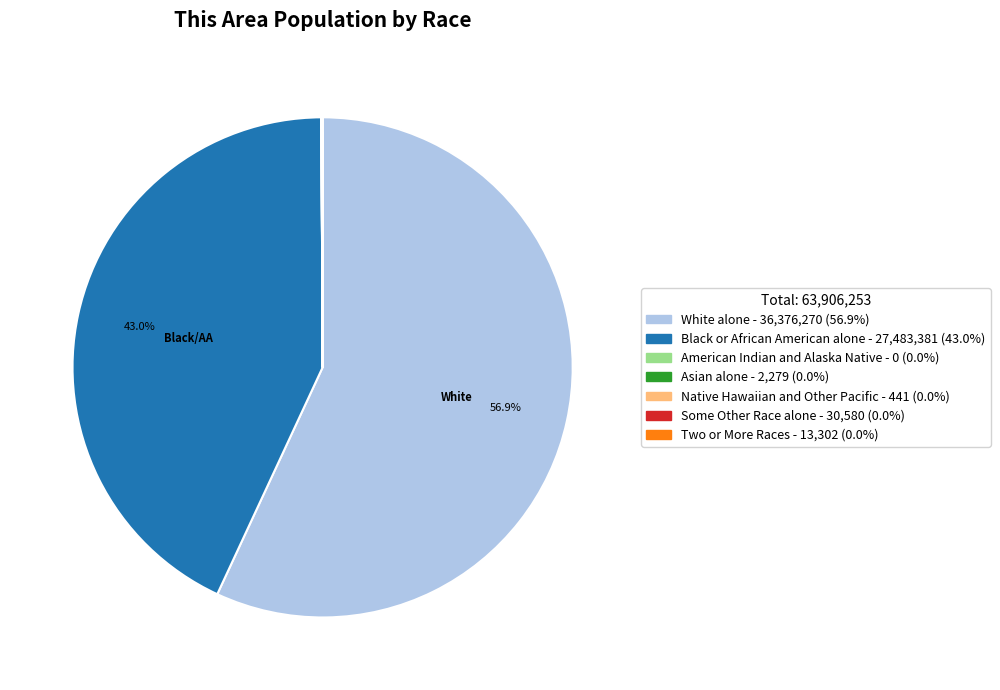

What percentage is the Black or African American alone slice, to the nearest percent?

43%